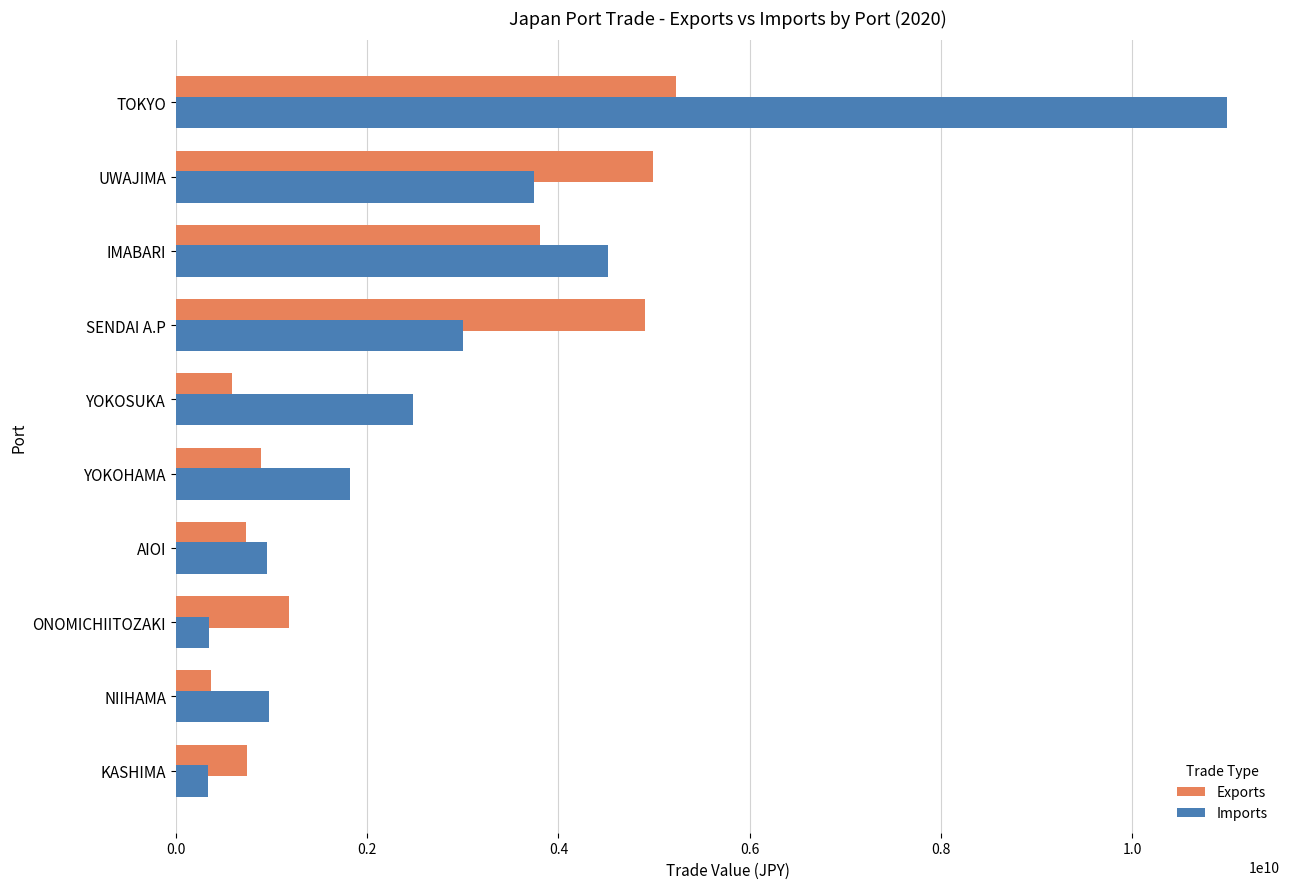

Is it true that Imports equals 955491237 at AIOI?

True